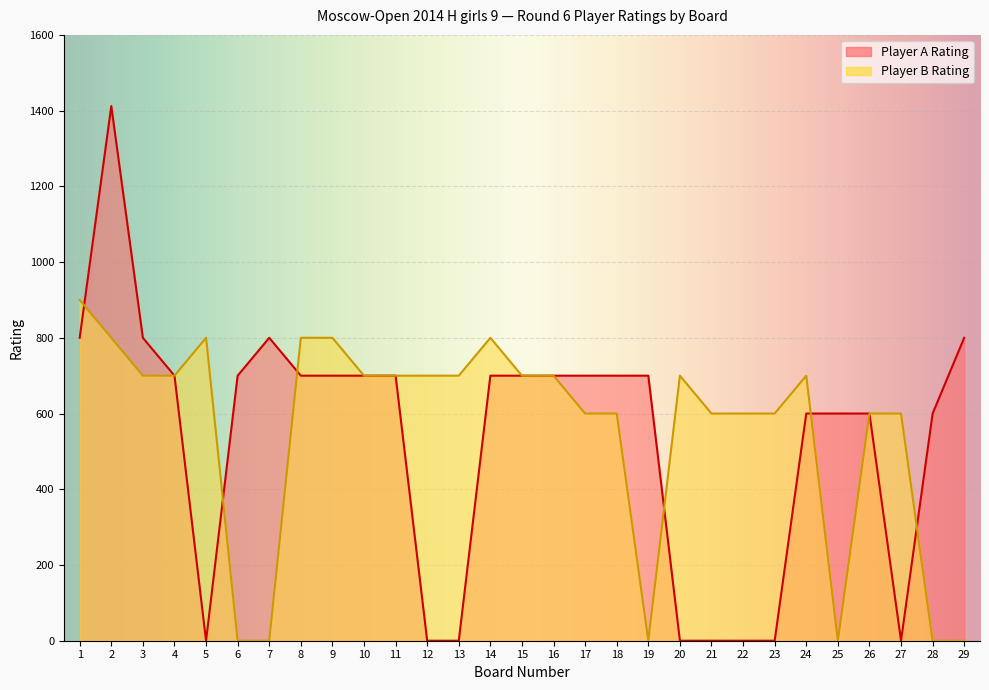

What is the difference between the maximum and minimum values in the Player B Rating series?

900